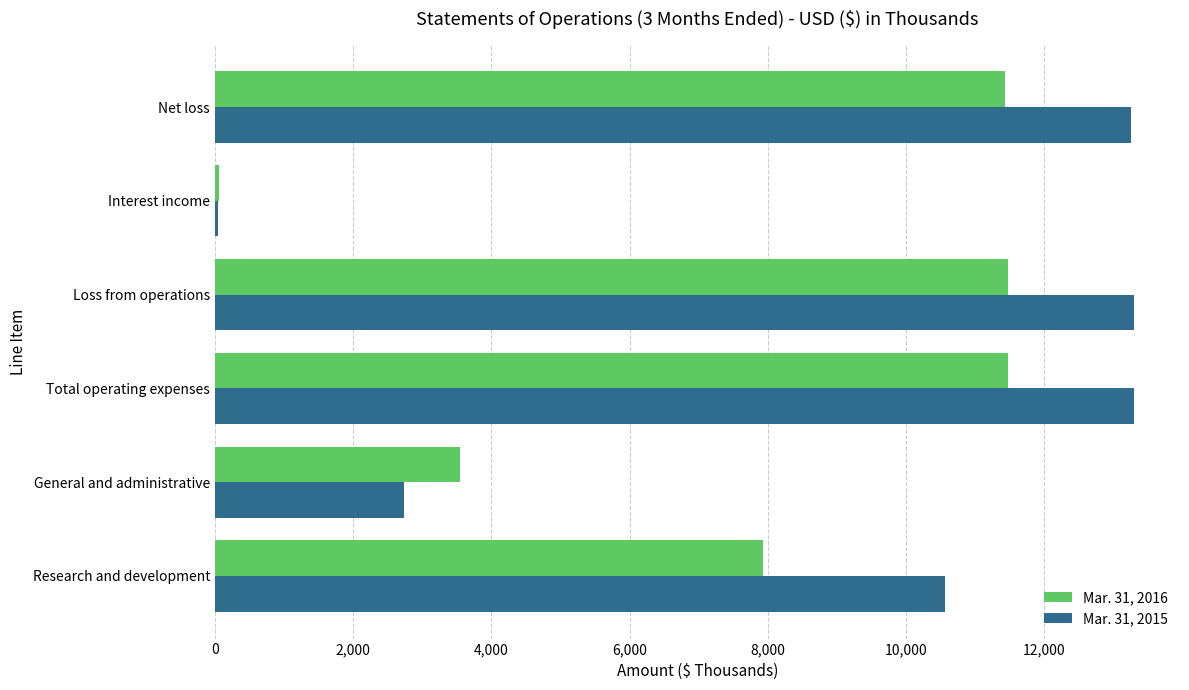

Is the value of Mar. 31, 2015 at Loss from operations greater than the value of Mar. 31, 2016 at General and administrative?

Yes